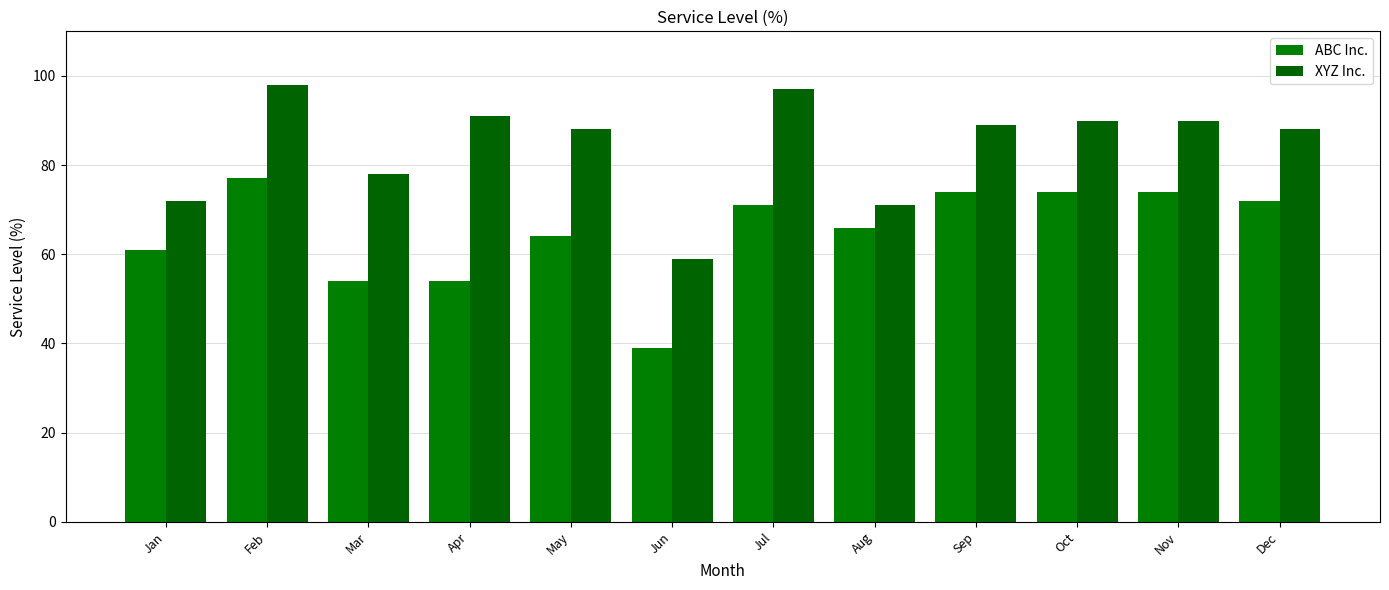

The ABC Inc. series shows 74 at Nov. True or false?

True